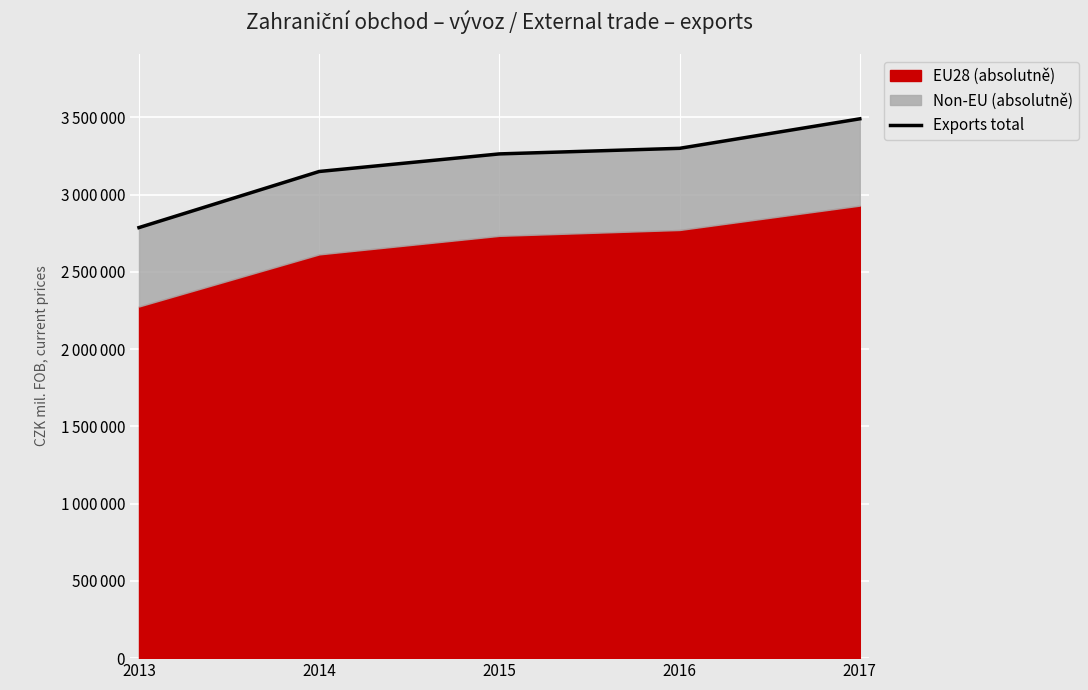

Does the chart display data point markers on the line(s)?

No